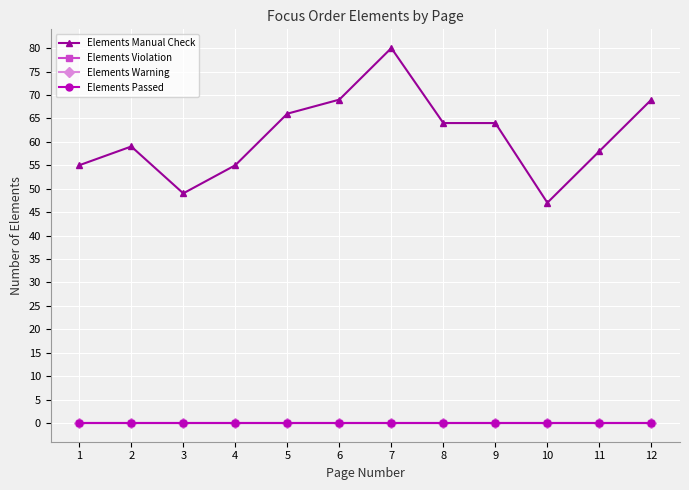

Where is Elements Warning nearest to the value 0?

1